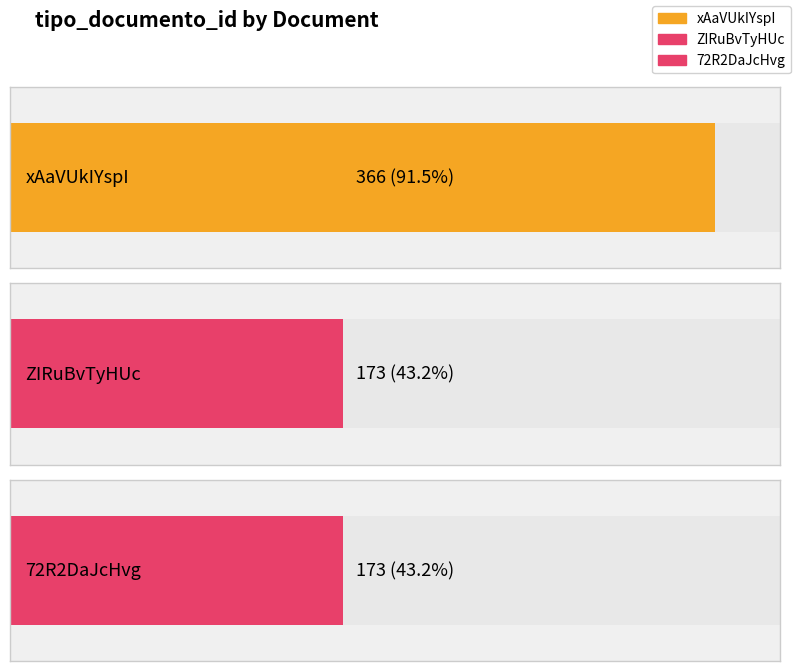

List the labels in order of value, smallest first.

ZIRuBvTyHUc, 72R2DaJcHvg, xAaVUkIYspI